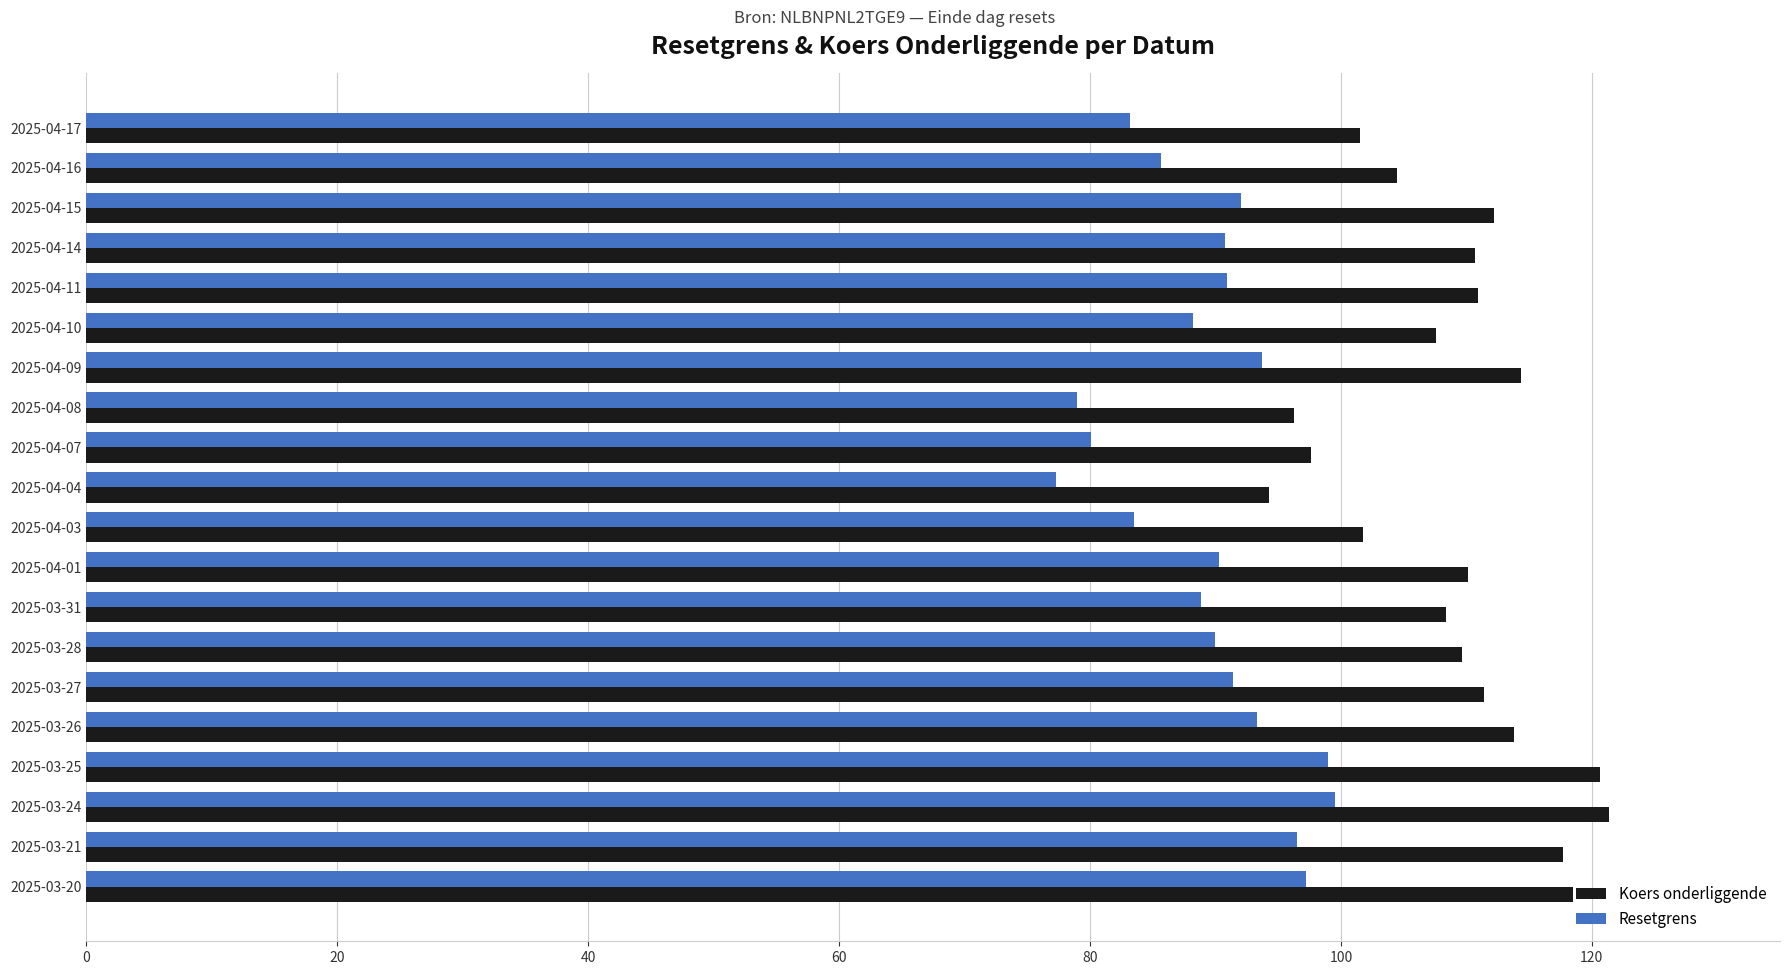

Which series has the largest total across all categories?

Koers onderliggende